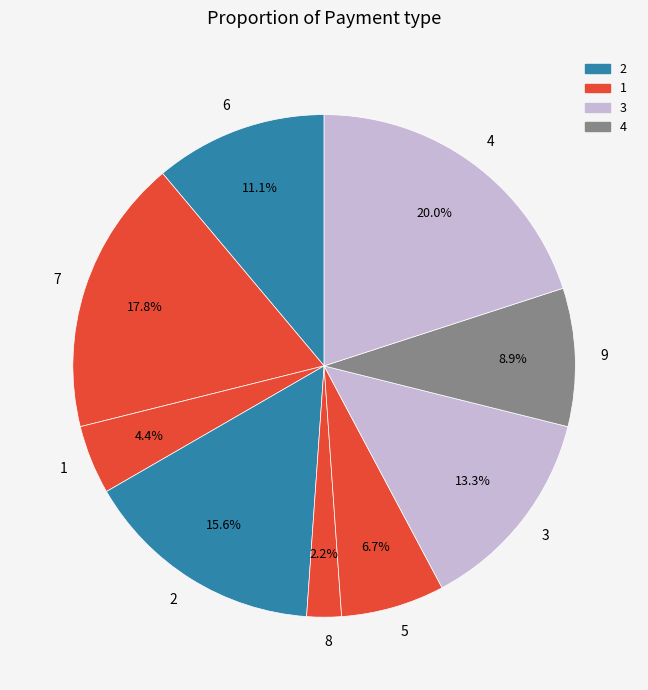

How many segments does this pie chart have?

9